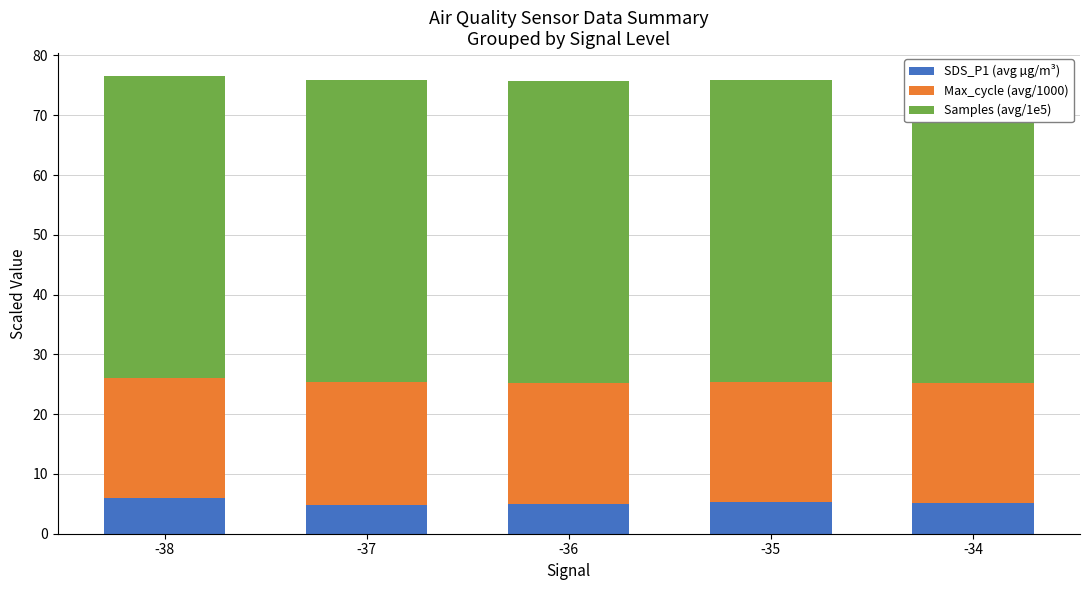

What is the sum of the SDS_P1 (avg µg/m³) values at -35 and -34?

10.4